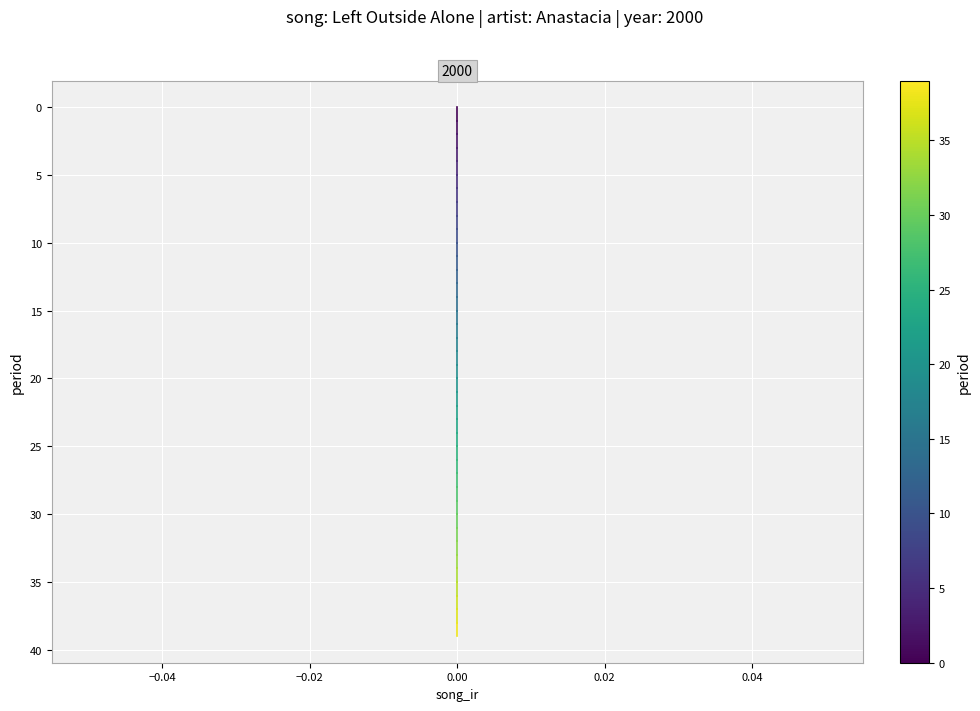

Is this an area chart (filled region under the line)?

No